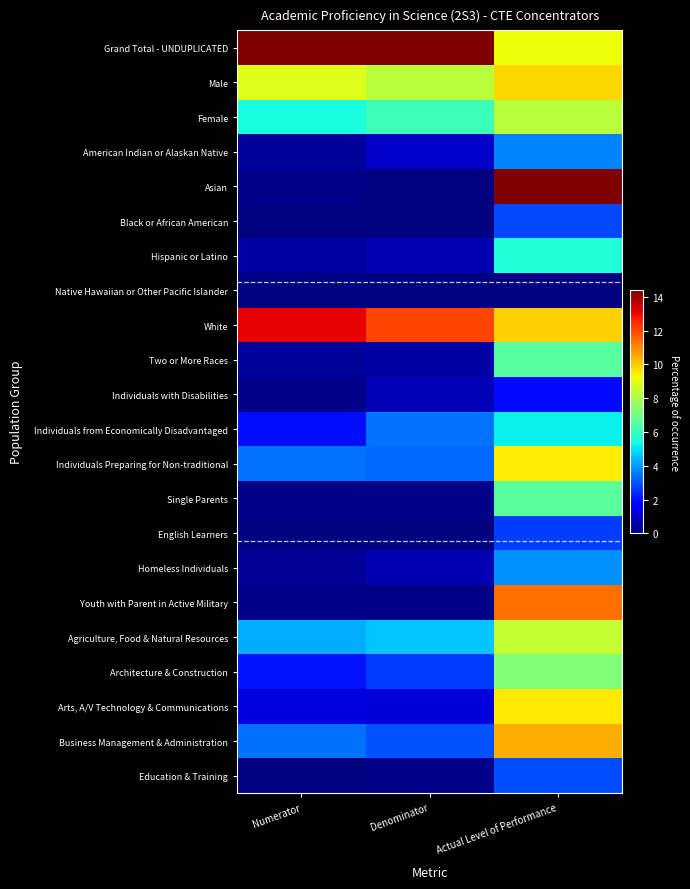

Reading left to right, transcribe all the data shown in this chart.

Grand Total - UNDUPLICATED: Numerator=18.0	Denominator=18.0	Actual Level of Performance=11.5
Male: Numerator=11.1	Denominator=10.4	Actual Level of Performance=12.3
Female: Numerator=6.9	Denominator=7.6	Actual Level of Performance=10.4
American Indian or Alaskan Native: Numerator=0.5	Denominator=1.2	Actual Level of Performance=4.6
Asian: Numerator=0.2	Denominator=0.1	Actual Level of Performance=18.0
Black or African American: Numerator=0.0	Denominator=0.0	Actual Level of Performance=3.6
Hispanic or Latino: Numerator=0.5	Denominator=0.8	Actual Level of Performance=7.0
Native Hawaiian or Other Pacific Islander: Numerator=0.0	Denominator=0.0	Actual Level of Performance=0.0
White: Numerator=16.4	Denominator=15.1	Actual Level of Performance=12.4
Two or More Races: Numerator=0.4	Denominator=0.6	Actual Level of Performance=8.2
Individuals with Disabilities: Numerator=0.2	Denominator=0.9	Actual Level of Performance=2.4
Individuals from Economically Disadvantaged: Numerator=2.5	Denominator=4.3	Actual Level of Performance=6.5
Individuals Preparing for Non-traditional: Numerator=4.3	Denominator=4.1	Actual Level of Performance=11.9
Single Parents: Numerator=0.2	Denominator=0.2	Actual Level of Performance=8.2
English Learners: Numerator=0.0	Denominator=0.0	Actual Level of Performance=3.3
Homeless Individuals: Numerator=0.4	Denominator=0.8	Actual Level of Performance=4.8
Youth with Parent in Active Military: Numerator=0.2	Denominator=0.1	Actual Level of Performance=14.2
Agriculture, Food & Natural Resources: Numerator=5.3	Denominator=5.7	Actual Level of Performance=10.6
Architecture & Construction: Numerator=2.6	Denominator=3.2	Actual Level of Performance=9.1
Arts, A/V Technology & Communications: Numerator=1.5	Denominator=1.4	Actual Level of Performance=11.9
Business Management & Administration: Numerator=4.2	Denominator=3.7	Actual Level of Performance=13.0
Education & Training: Numerator=0.1	Denominator=0.2	Actual Level of Performance=3.7